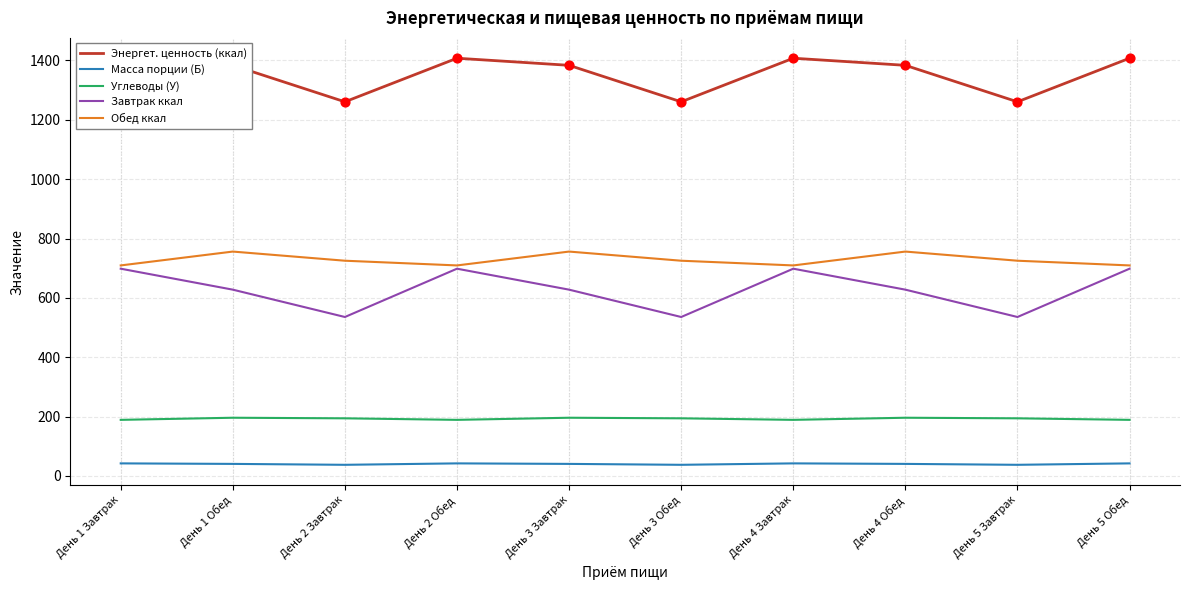

At how many categories does at least one series exceed 1184?

10